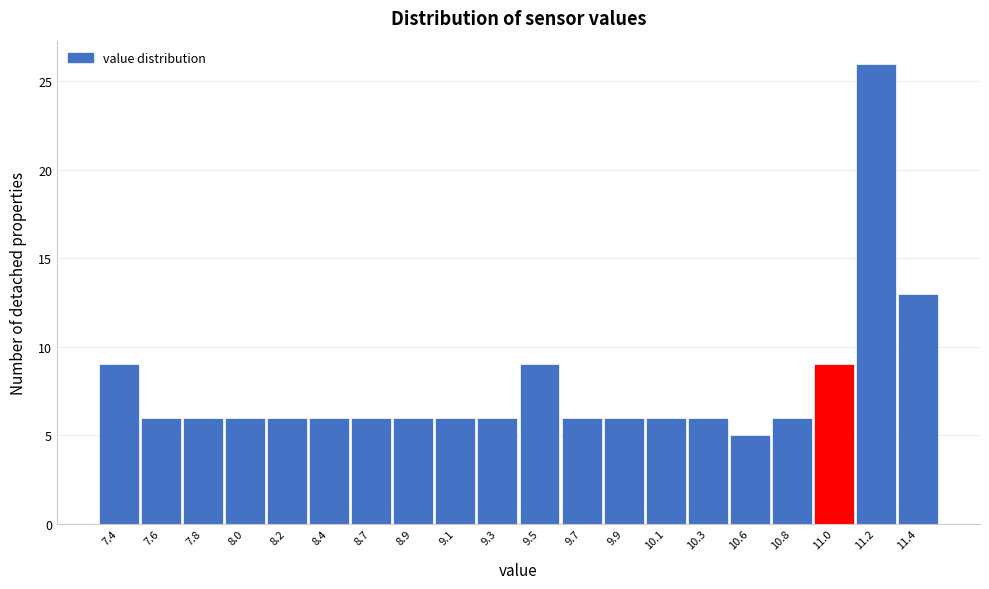

Reading right to left, list all the values displayed in this chart.

13	26	9	6	5	6	6	6	6	9	6	6	6	6	6	6	6	6	6	9